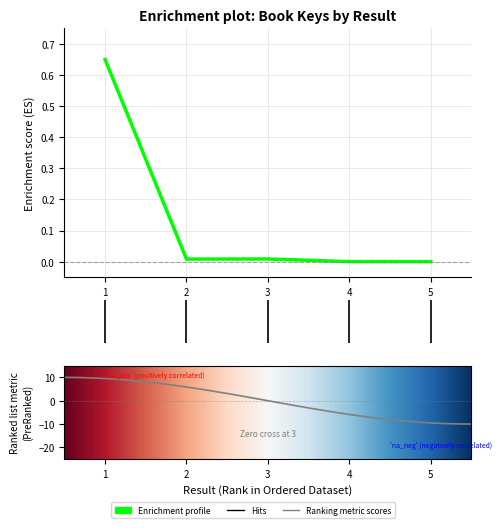

Is this an area chart (filled region under the line)?

No